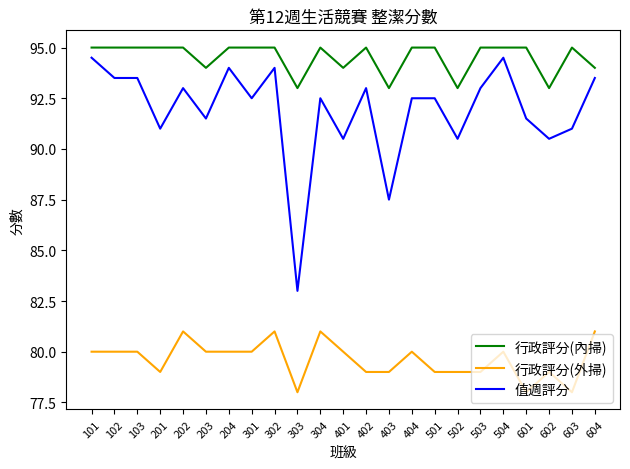

True or false: 值週評分 has a value of 48.4 at 204.

False